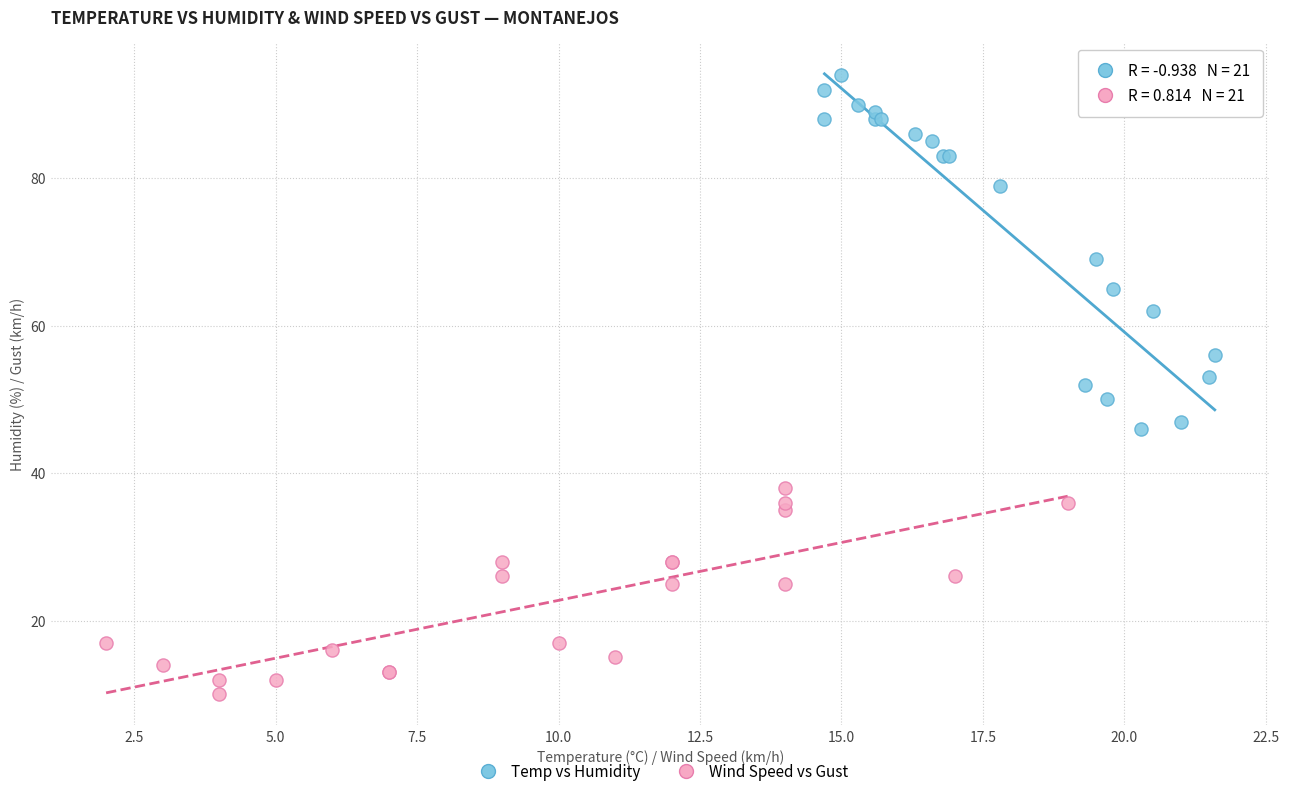

Which series reaches the maximum Y coordinate?

Temp vs Humidity